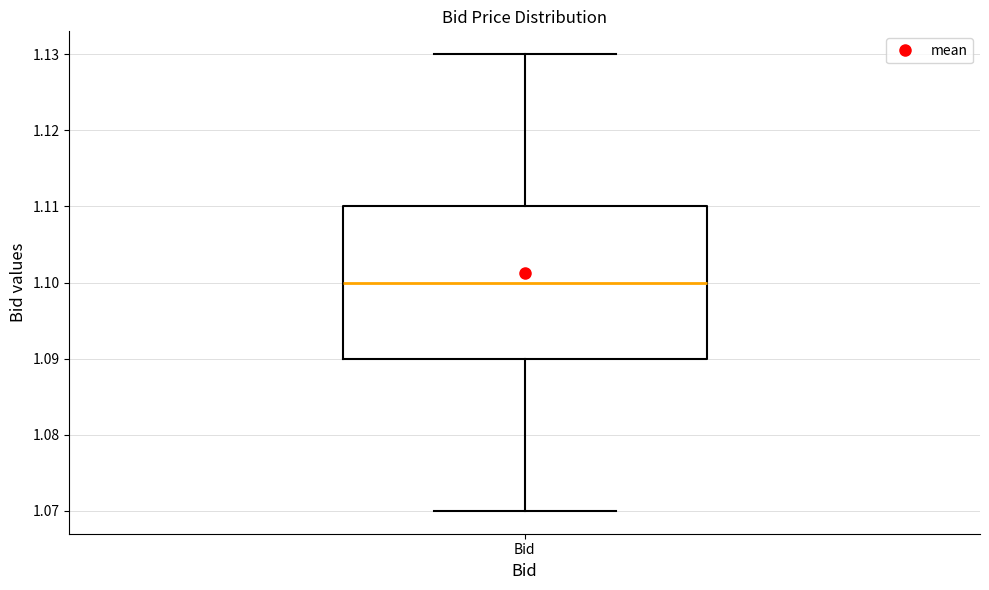

Transcribe this box plot: give where the median line is, the range the box spans, and where the two whiskers end, as read against the y-axis. The values are not printed on the chart, so give them approximately, as read against the axis.

median 1.10, box 1.09 to 1.11, whiskers 1.07 to 1.13